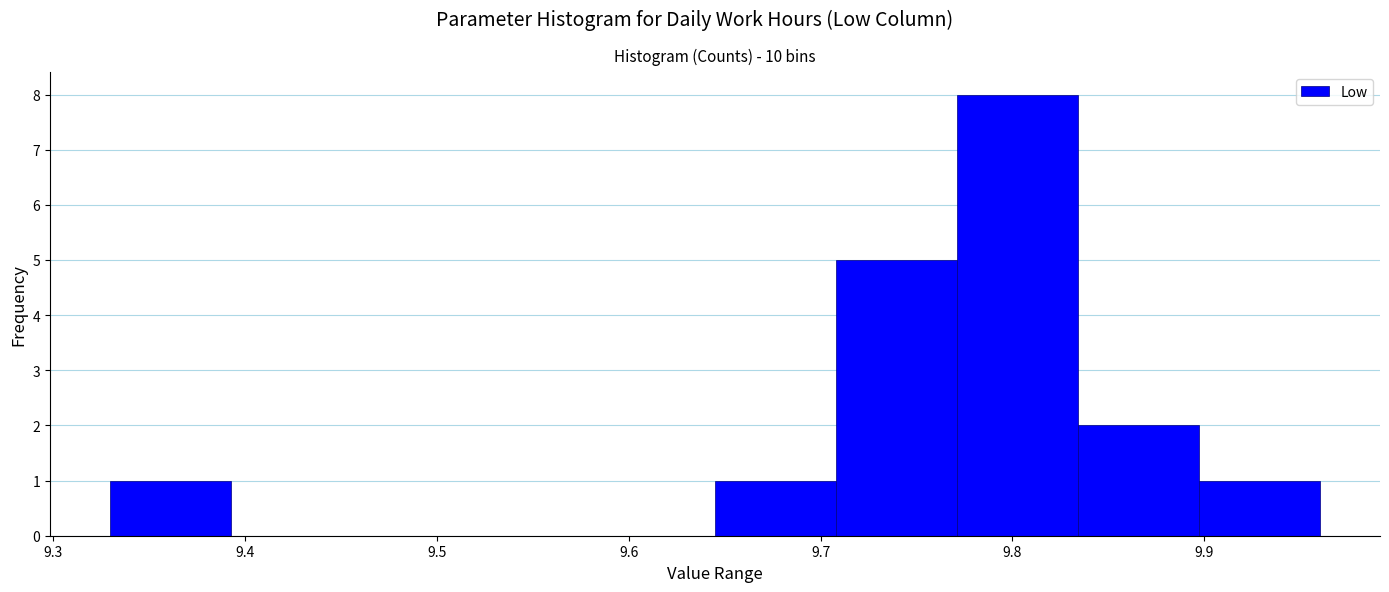

Reading left to right, list every bar in this chart as the range it spans on the x-axis followed by its height. Neither the bar edges nor the heights are printed on the chart, so give them approximately, as read against the axes.

9.330 to 9.393: 1
9.393 to 9.456: 0
9.456 to 9.519: 0
9.519 to 9.582: 0
9.582 to 9.645: 0
9.645 to 9.708: 1
9.708 to 9.771: 5
9.771 to 9.834: 8
9.834 to 9.897: 2
9.897 to 9.960: 1